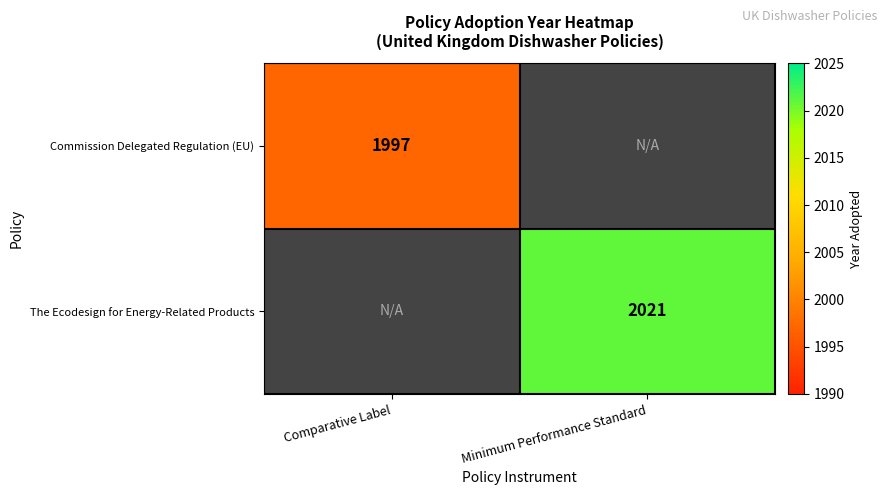

Is it true that The Ecodesign for Energy-Related Products equals 2930 at Minimum Performance Standard?

False